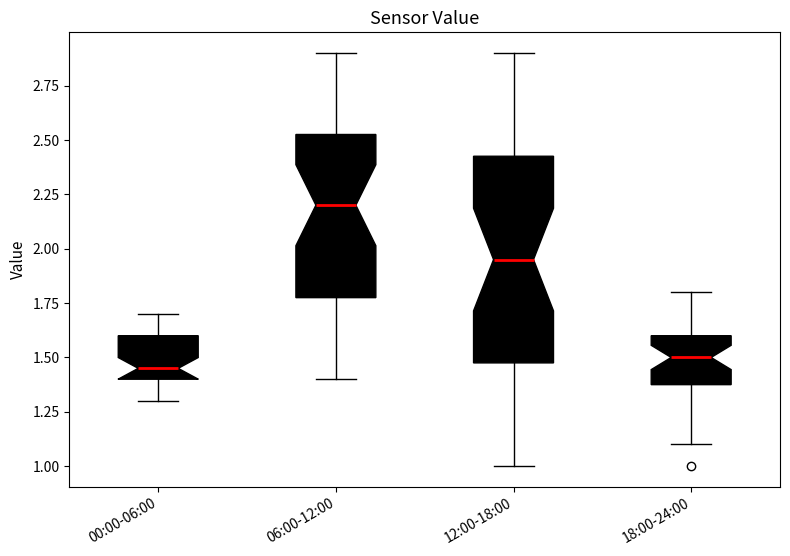

Reading left to right, transcribe this box plot: for each box, give where its median line is, the range the box spans, and where its two whiskers end, as read against the y-axis. The values are not printed on the chart, so give them approximately, as read against the axis.

00:00-06:00: median 1.45, box 1.40 to 1.60, whiskers 1.30 to 1.70
06:00-12:00: median 2.20, box 1.80 to 2.55, whiskers 1.40 to 2.90
12:00-18:00: median 1.95, box 1.50 to 2.45, whiskers 1.00 to 2.90
18:00-24:00: median 1.50, box 1.40 to 1.60, whiskers 1.10 to 1.80